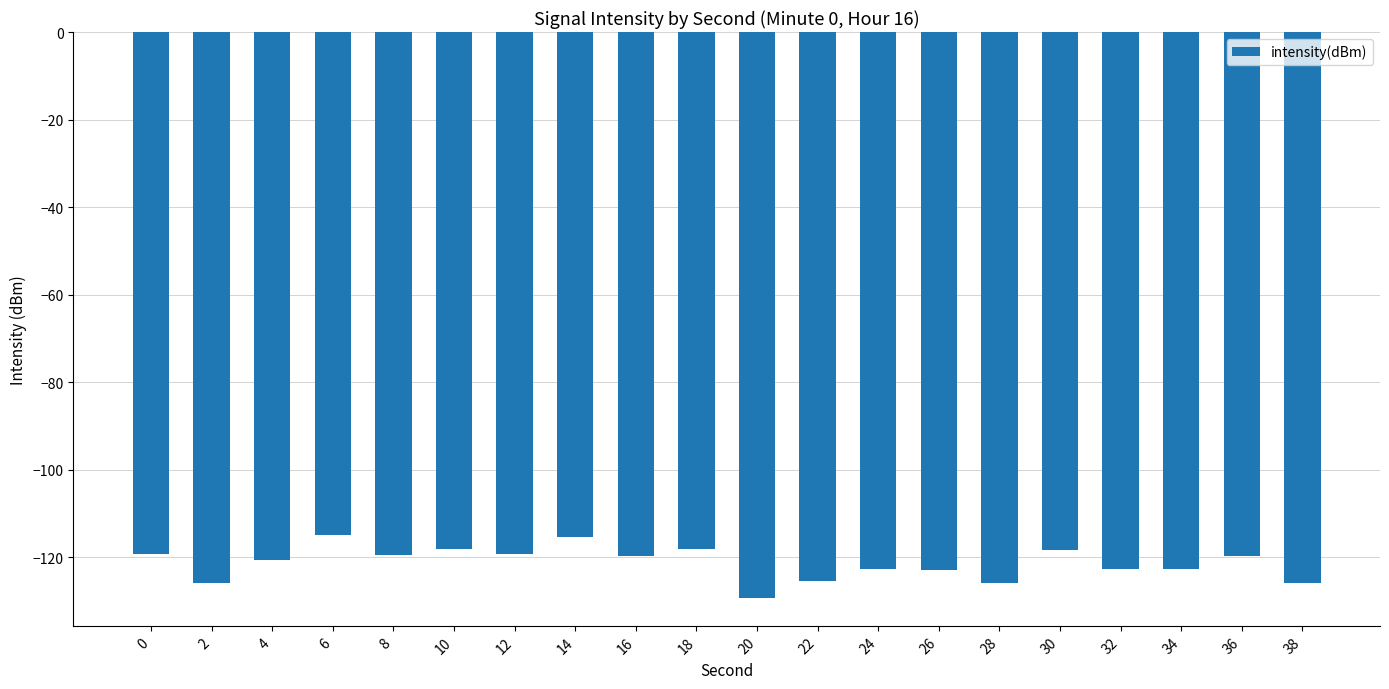

What is the greatest value displayed?

-114.9